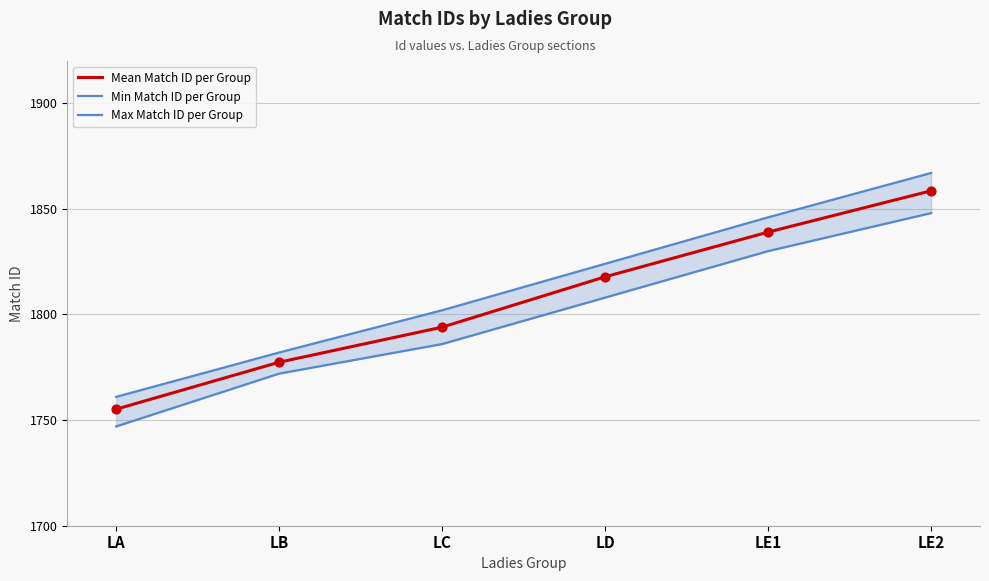

At how many categories does at least one series exceed 1748?

6